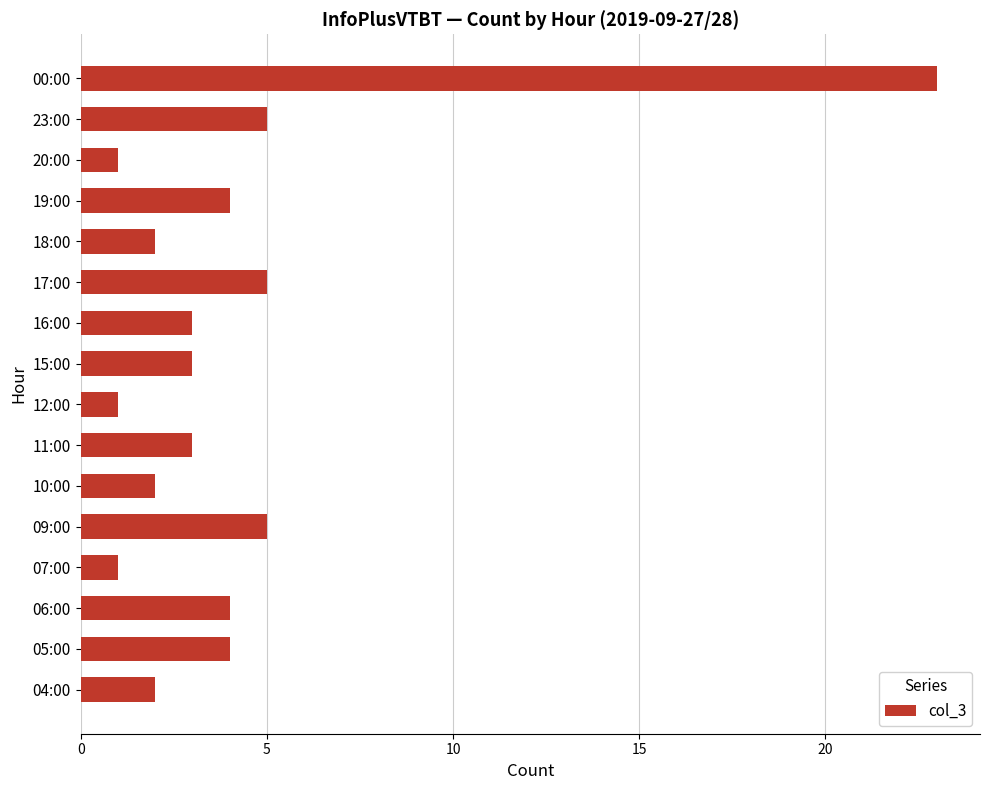

True or false: the data shows 6 at 06:00.

False